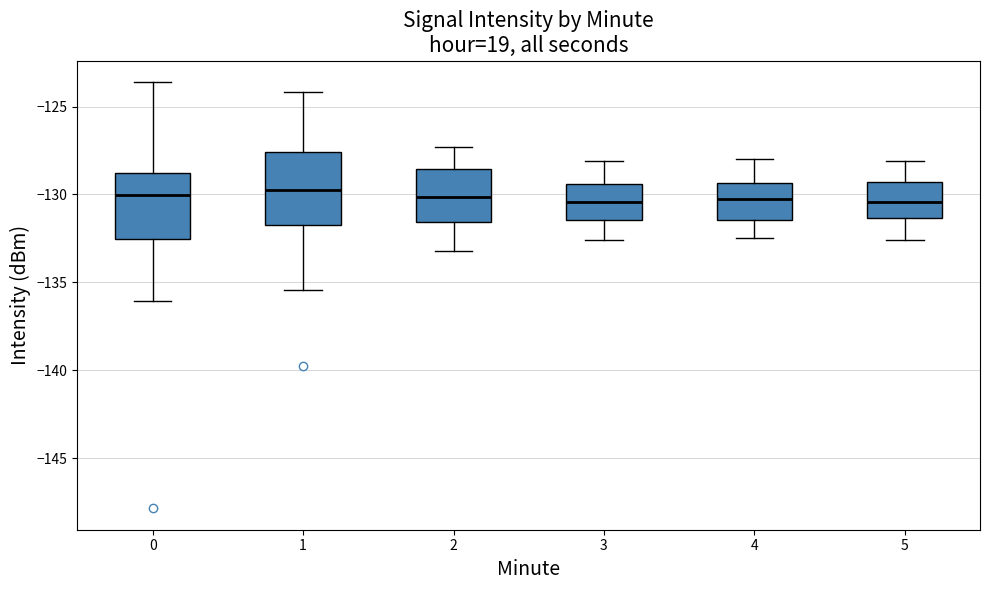

Reading left to right, transcribe this box plot: for each box, give where its median line is, the range the box spans, and where its two whiskers end, as read against the y-axis. The values are not printed on the chart, so give them approximately, as read against the axis.

0: median -130.0, box -132.5 to -129.0, whiskers -136.0 to -123.5
1: median -129.5, box -131.5 to -127.5, whiskers -135.5 to -124.0
2: median -130.0, box -131.5 to -128.5, whiskers -133.0 to -127.5
3: median -130.5, box -131.5 to -129.5, whiskers -132.5 to -128.0
4: median -130.0, box -131.5 to -129.5, whiskers -132.5 to -128.0
5: median -130.5, box -131.5 to -129.5, whiskers -132.5 to -128.0